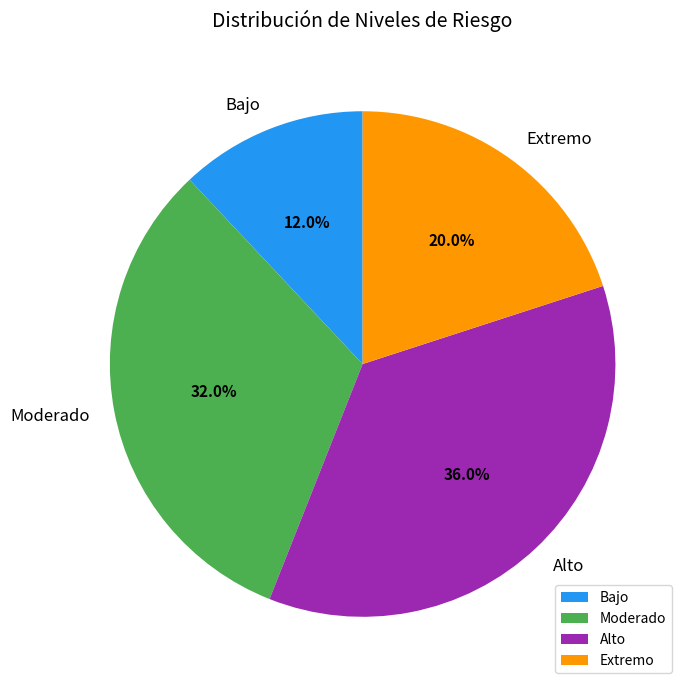

Rank the categories by value from lowest to highest.

Bajo, Extremo, Moderado, Alto